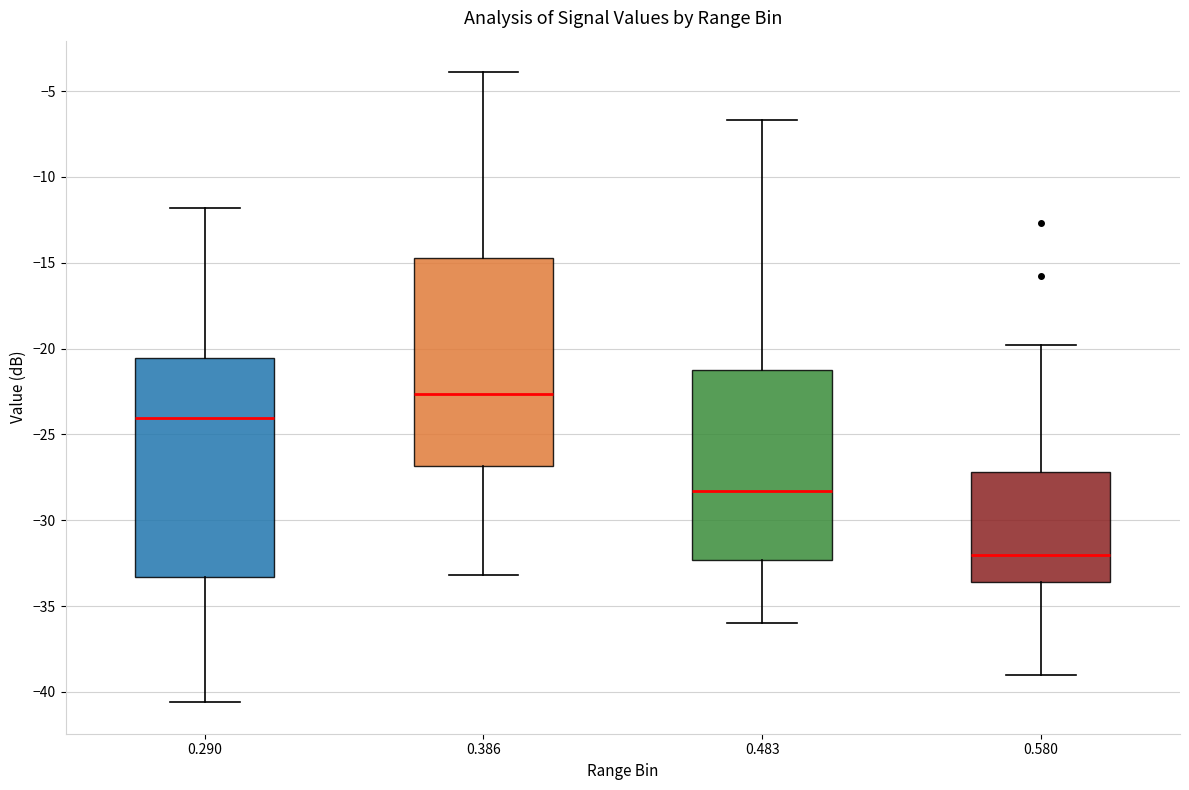

Reading left to right, transcribe this box plot: for each box, give where its median line is, the range the box spans, and where its two whiskers end, as read against the y-axis. The values are not printed on the chart, so give them approximately, as read against the axis.

0.290: median -24.0, box -33.5 to -20.5, whiskers -40.5 to -12.0
0.386: median -22.5, box -27.0 to -14.5, whiskers -33.0 to -4.0
0.483: median -28.5, box -32.5 to -21.5, whiskers -36.0 to -6.5
0.580: median -32.0, box -33.5 to -27.0, whiskers -39.0 to -20.0